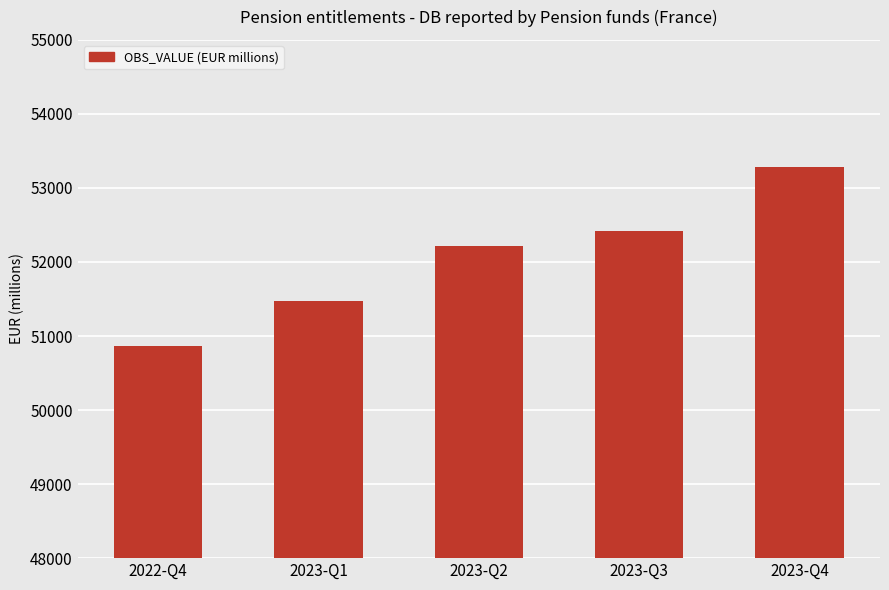

What is the ratio of the value at 2023-Q4 to the value at 2023-Q2?

1.0